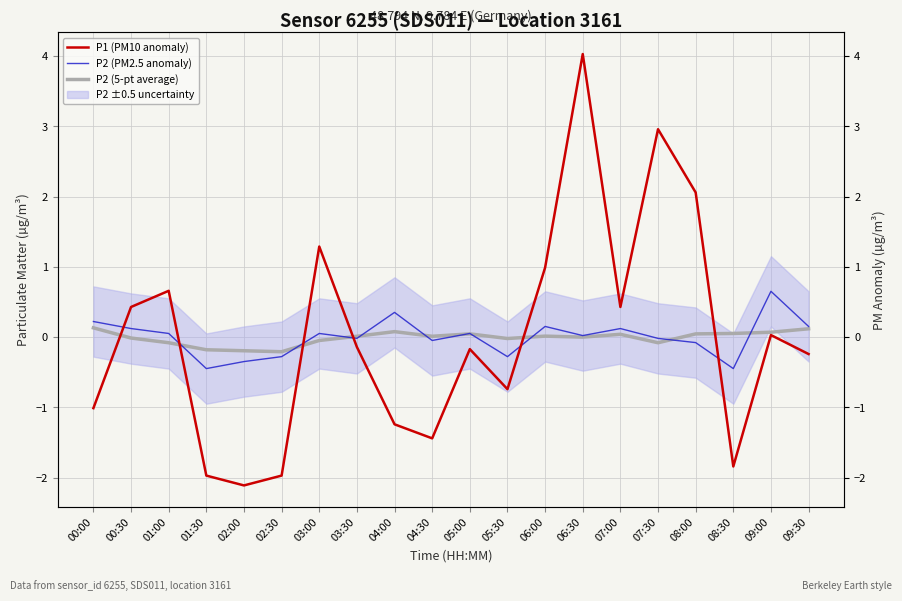

Which label corresponds to the largest value in the chart?

06:30